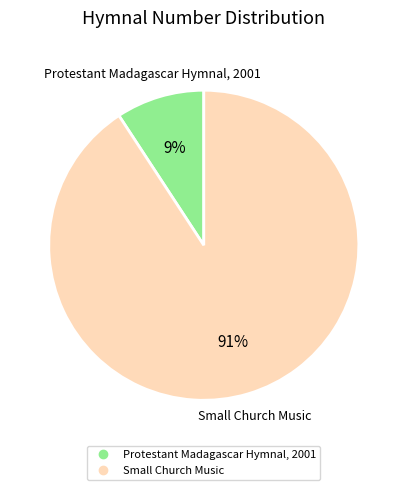

To the nearest percent, what is the combined percentage of Protestant Madagascar Hymnal, 2001 and Small Church Music?

100%